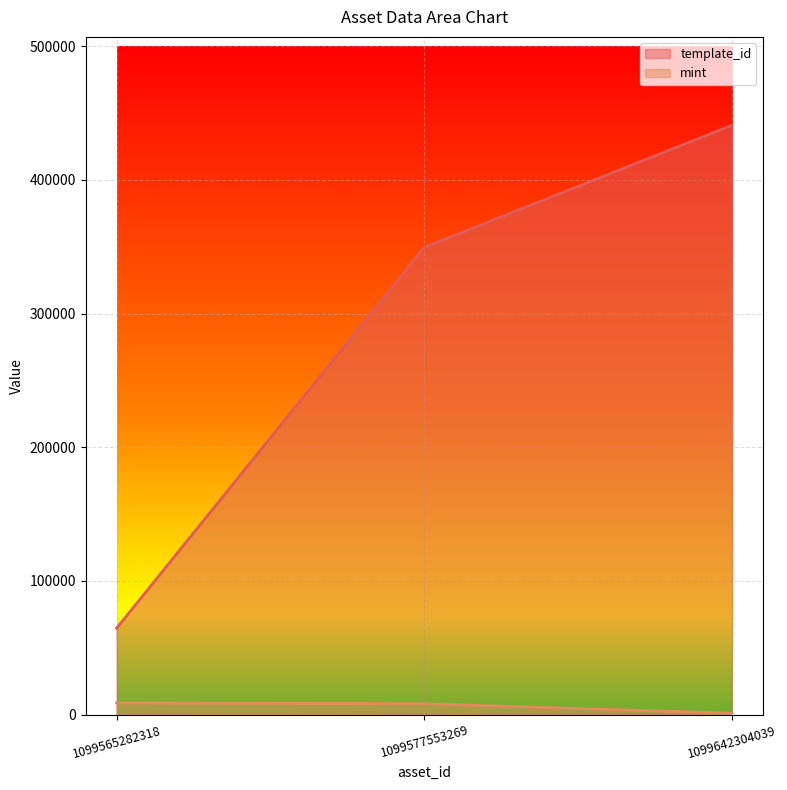

Count the template_id values in the range 64660 to 440886.

3